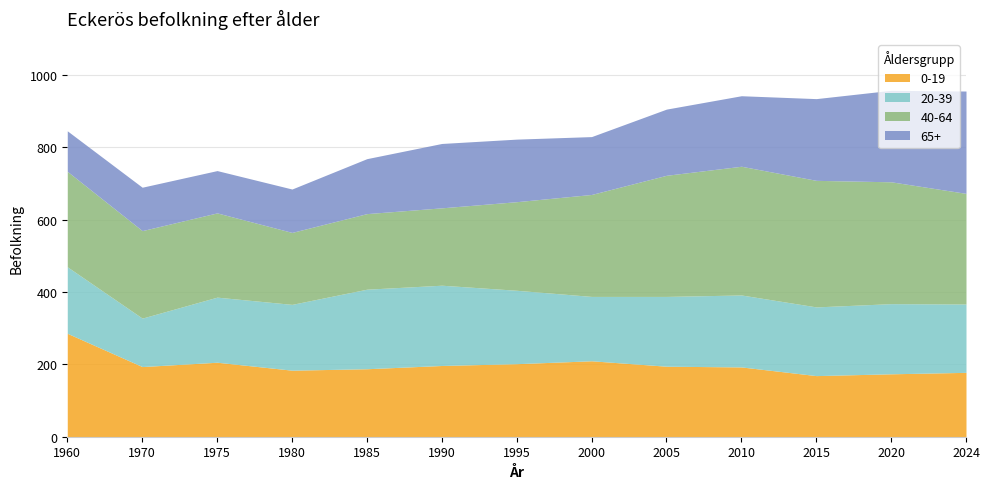

Reading left to right, list all the values displayed in this chart.

0-19: 286	194	206	184	188	197	202	210	195	193	169	174	178
20-39: 184	134	180	182	220	222	203	178	193	199	190	194	189
40-64: 264	242	233	199	209	214	245	282	335	356	350	337	306
65+: 112	120	117	120	152	178	173	160	183	195	226	253	283